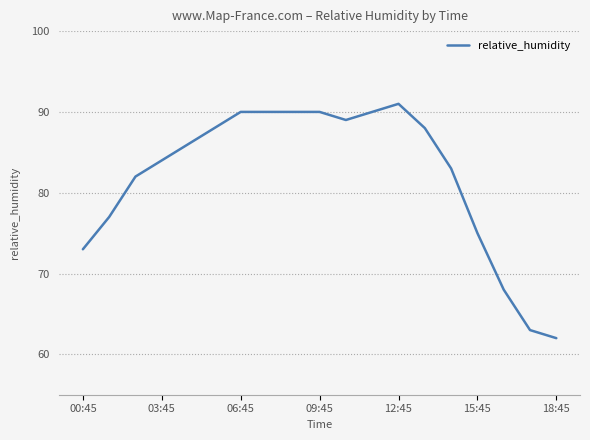

Does the chart have visible grid lines?

Yes